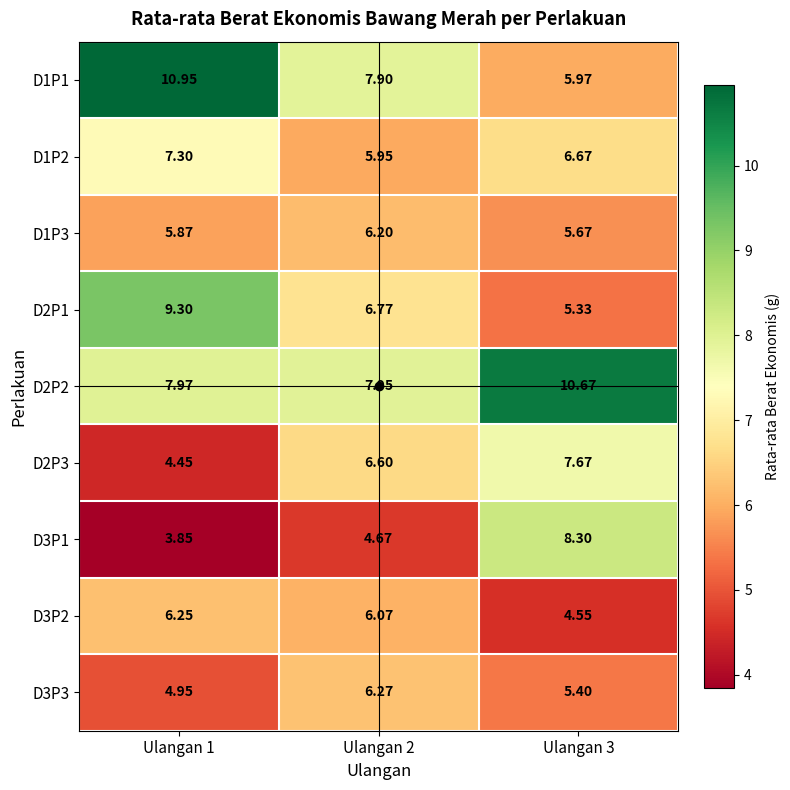

What is the maximum value shown in the chart?

10.9